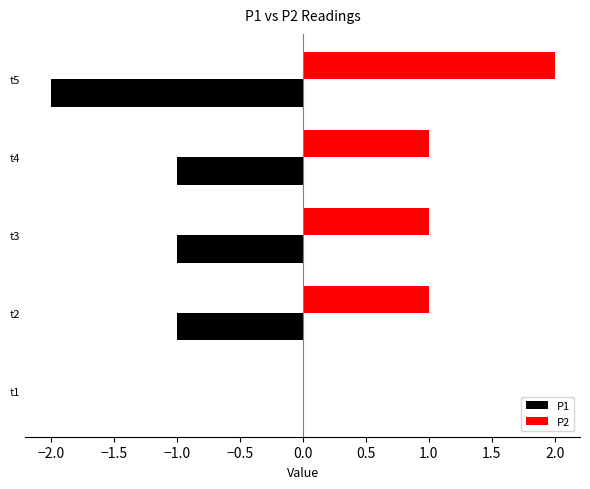

The P2 series shows 0 at t1. True or false?

True